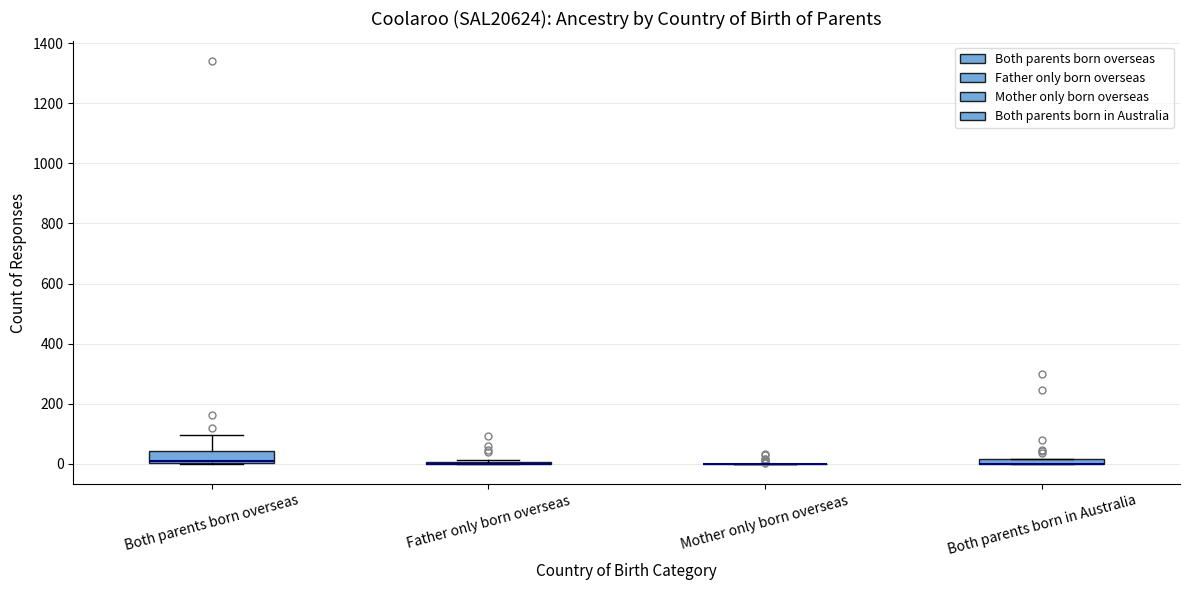

Comparing the boxes themselves (not the whiskers), which one is the tallest?

Both parents born overseas